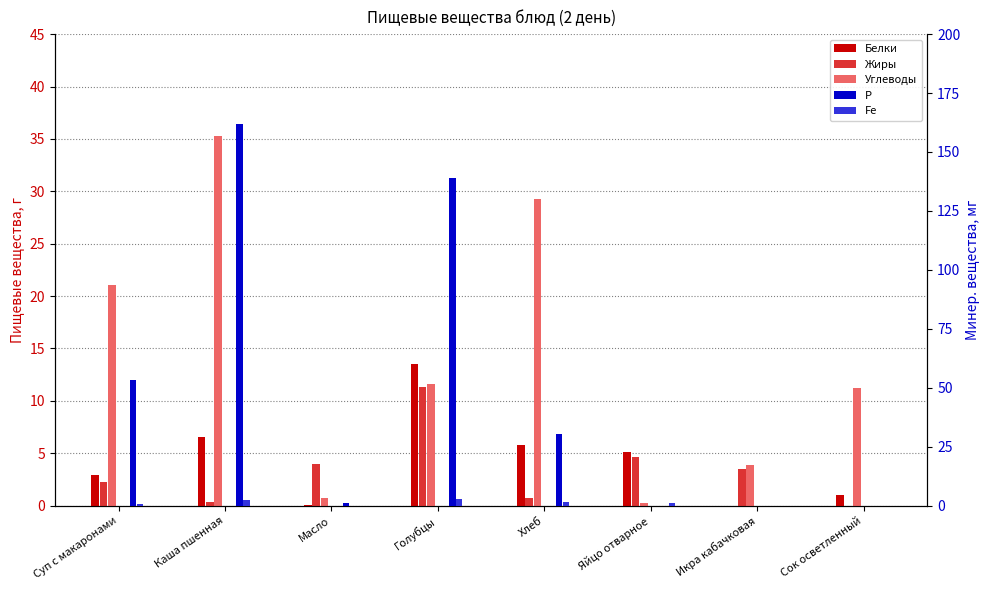

What are all the series names shown in the legend?

Белки, Жиры, Углеводы, Р, Fe